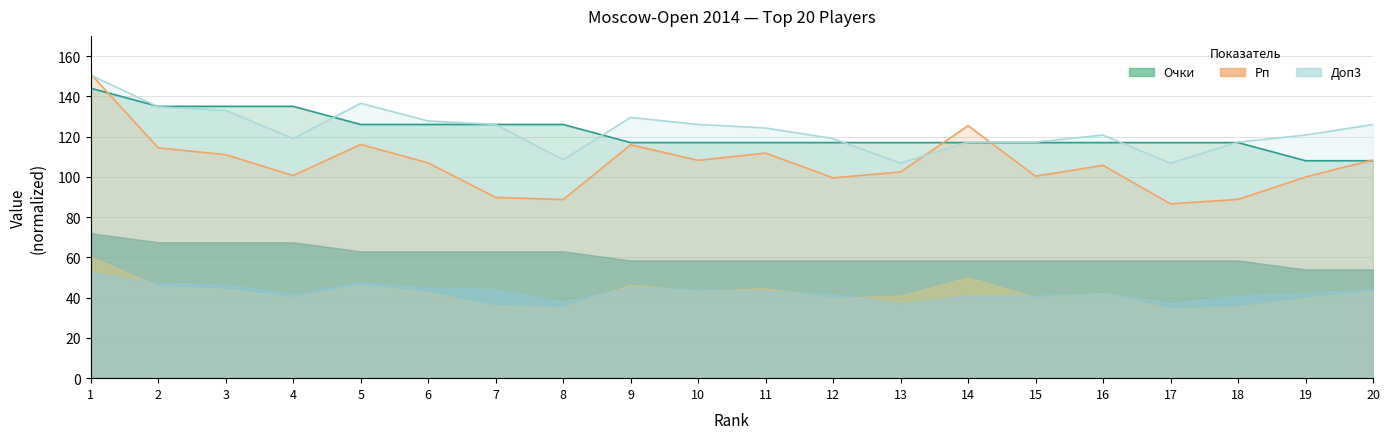

The value of Рп at 16 is 105.7. True or false?

True